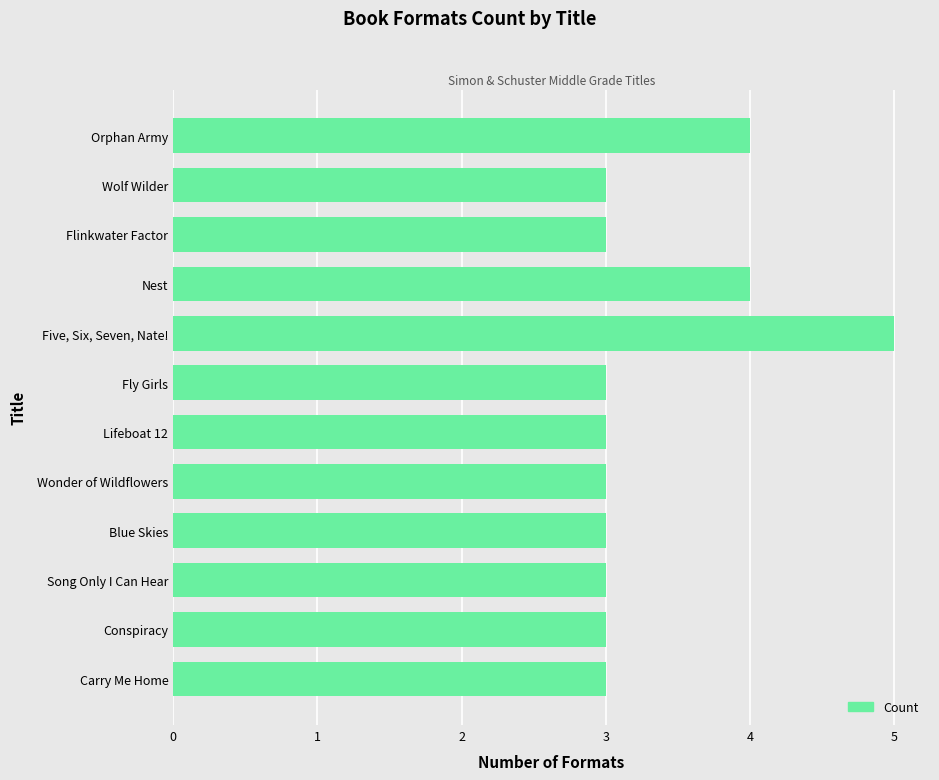

What is the maximum value shown in the chart?

5